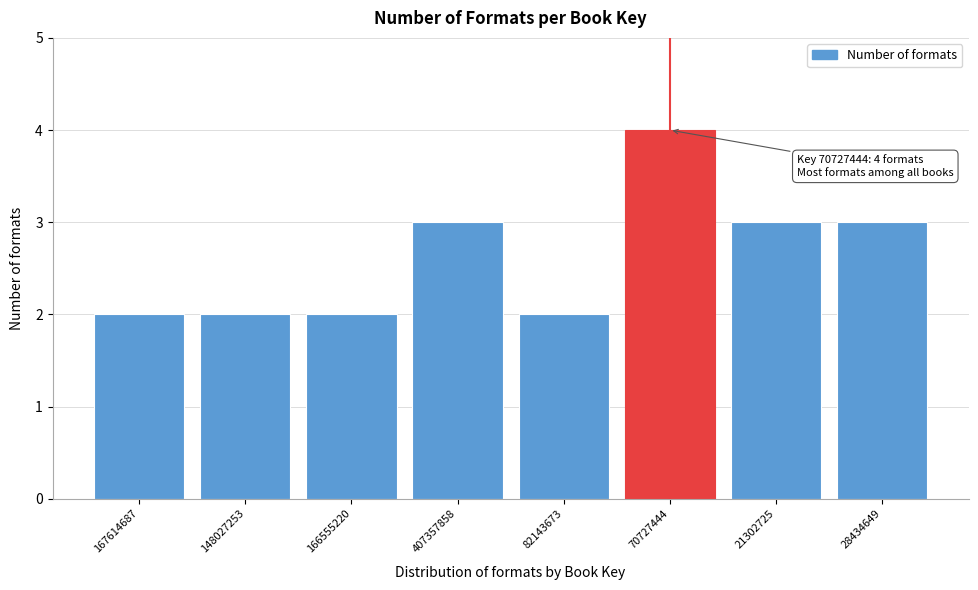

Reading right to left, what are all the values shown in this chart?

3	3	4	2	3	2	2	2